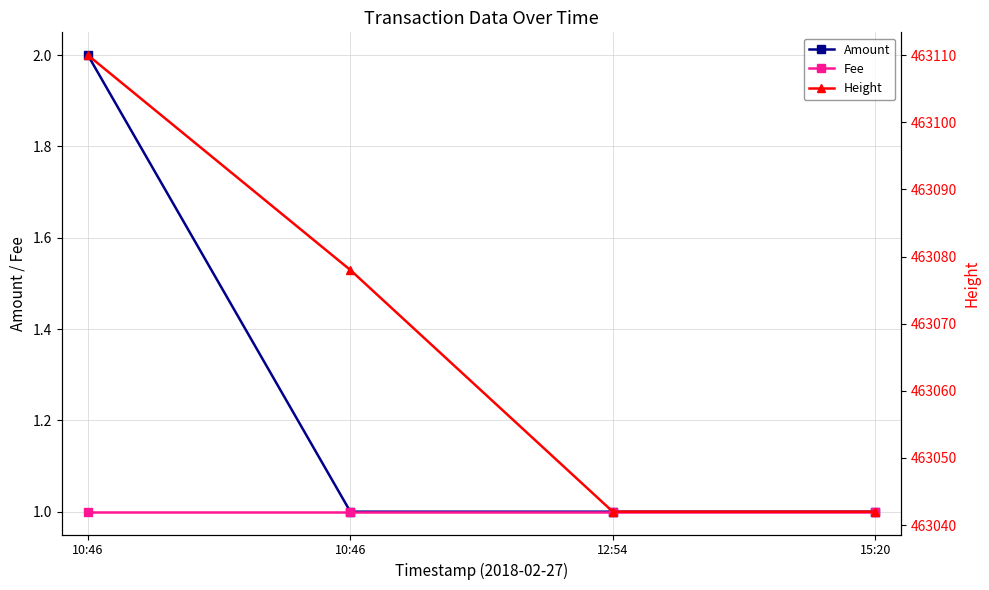

The value of Fee at 15:20 is 1. True or false?

True